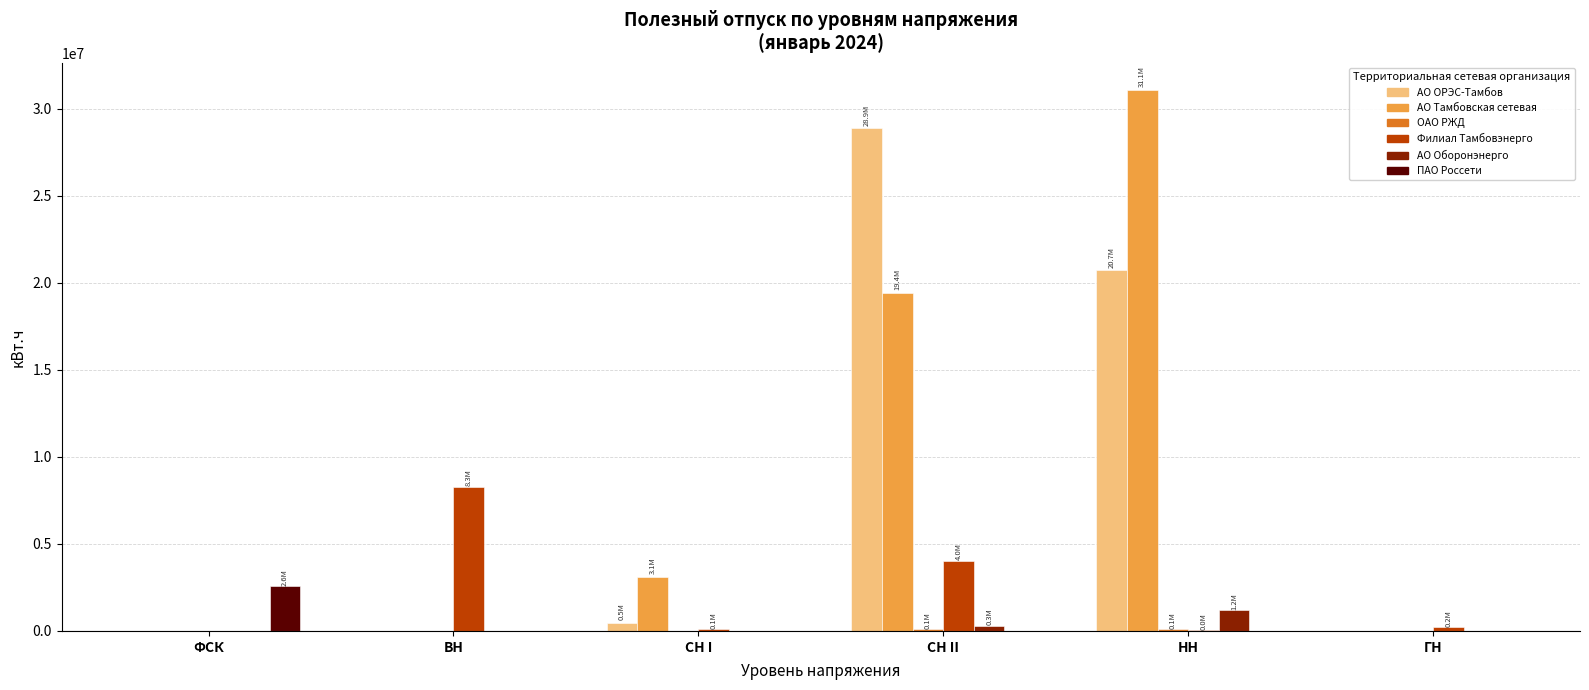

What is the total value across all series at ВН?

8287169.8